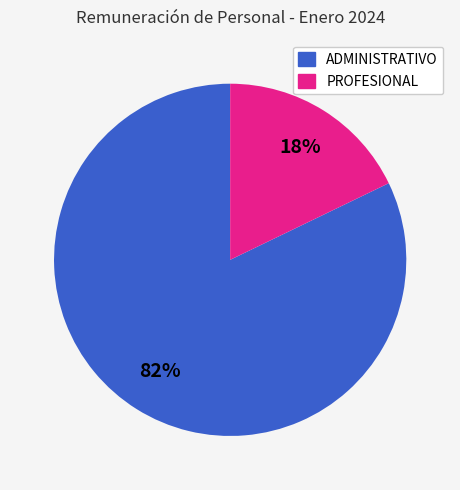

Which has a higher value, ADMINISTRATIVO or PROFESIONAL?

ADMINISTRATIVO